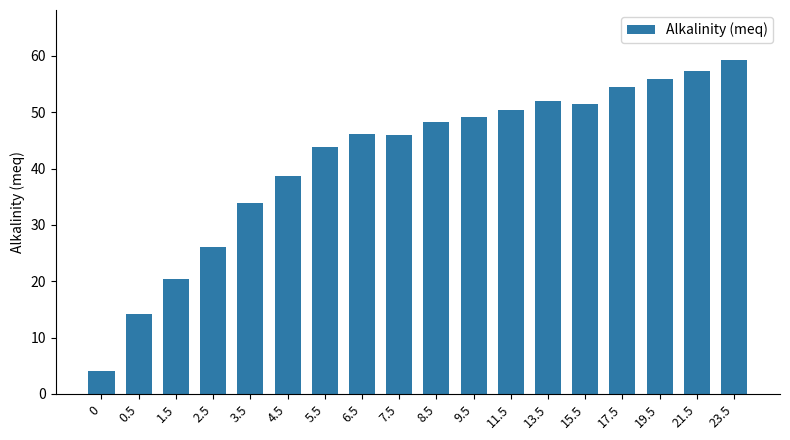

At which label is the value closest to 31?

3.5